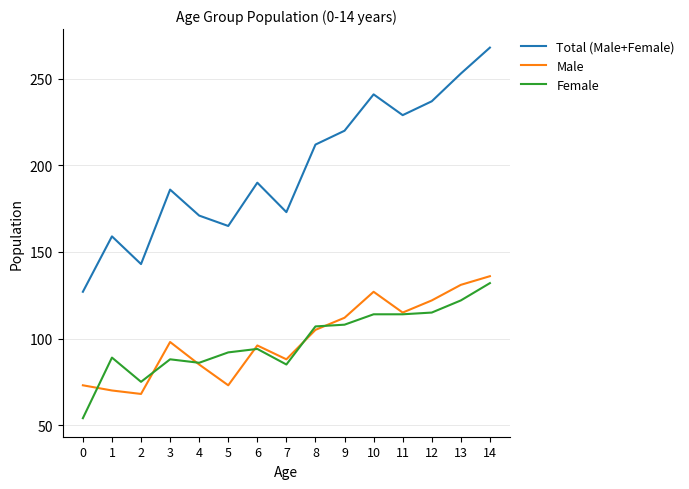

Rank the series at 6 from lowest to highest value.

Female, Male, Total (Male+Female)